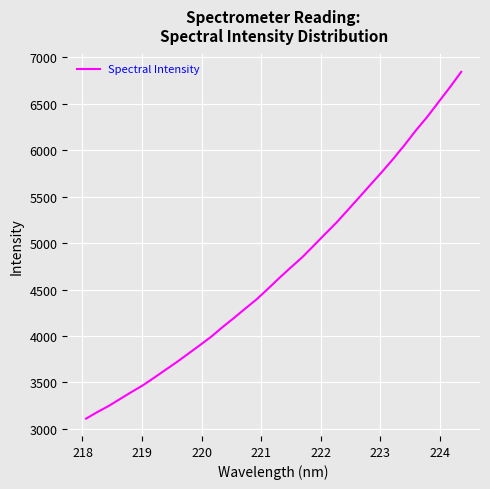

What is the maximum value shown in the chart?

6845.1